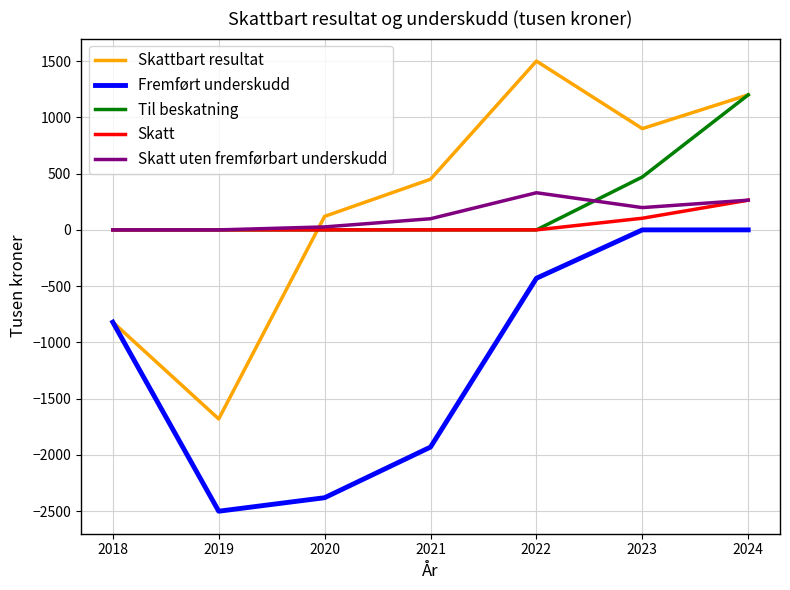

What is the difference between the second highest and minimum values in the Skatt uten fremførbart underskudd series?

264.0